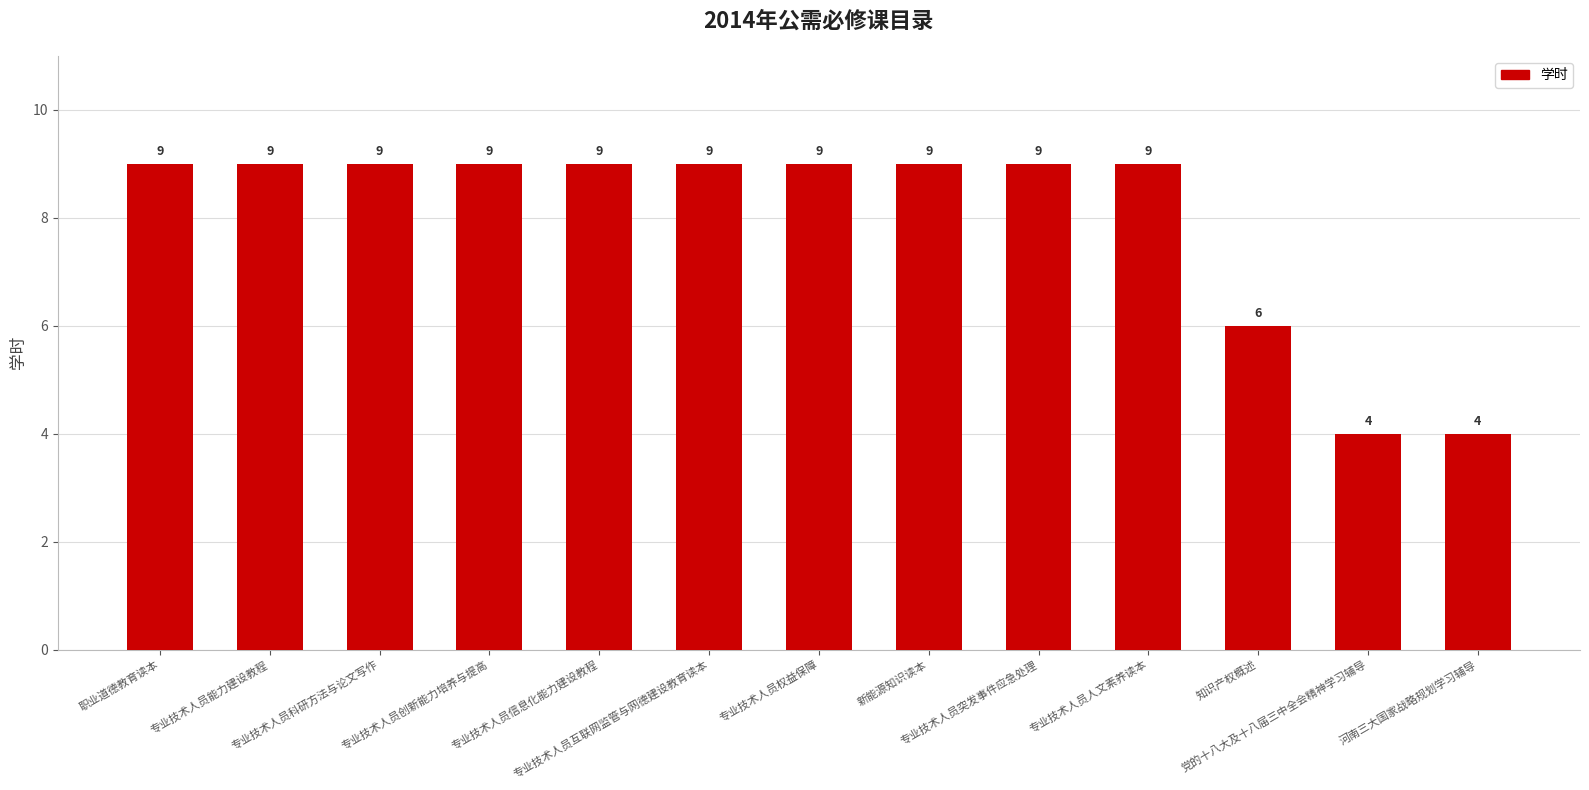

Reading left to right, transcribe all the data shown in this chart.

职业道德教育读本=9	专业技术人员能力建设教程=9	专业技术人员科研方法与论文写作=9	专业技术人员创新能力培养与提高=9	专业技术人员信息化能力建设教程=9	专业技术人员互联网监管与网德建设教育读本=9	专业技术人员权益保障=9	新能源知识读本=9	专业技术人员突发事件应急处理=9	专业技术人员人文素养读本=9	知识产权概述=6	党的十八大及十八届三中全会精神学习辅导=4	河南三大国家战略规划学习辅导=4